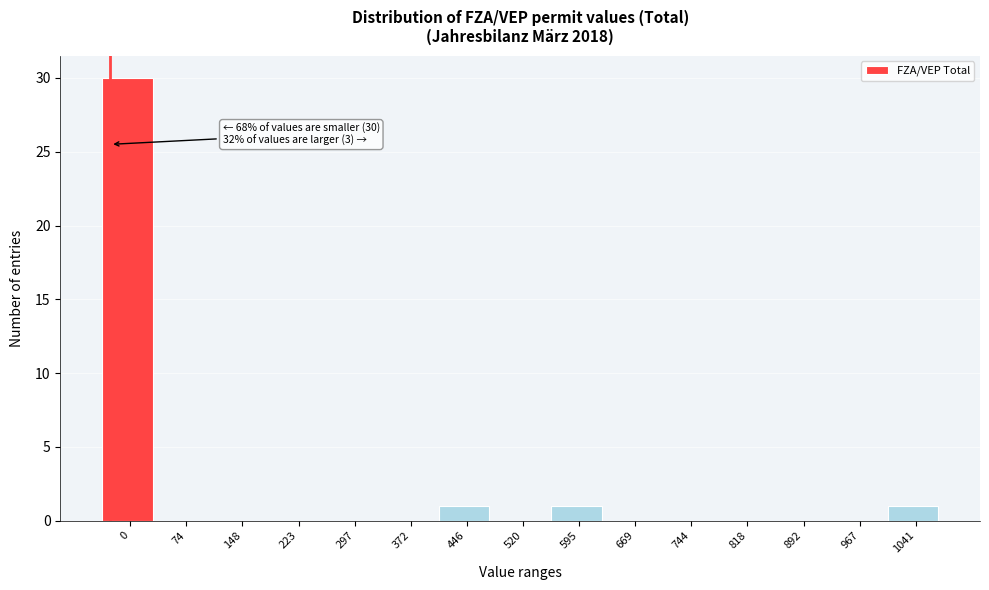

Reading left to right, extract all data points from this chart.

0=30	74=0	148=0	223=0	297=0	372=0	446=1	520=0	595=1	669=0	744=0	818=0	892=0	967=0	1041=1